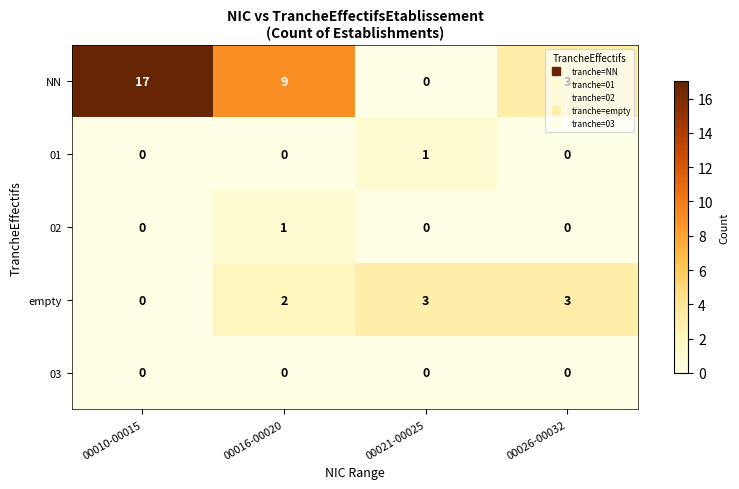

Count the 02 values in the range 0 to 1.

4